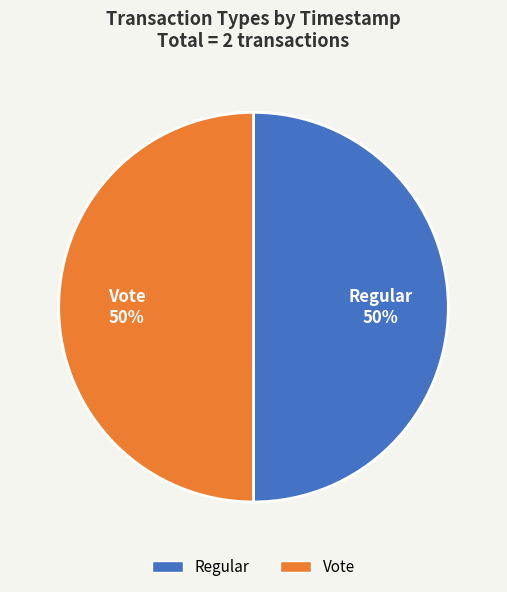

The Regular slice represents 50% of the pie. True or false?

True